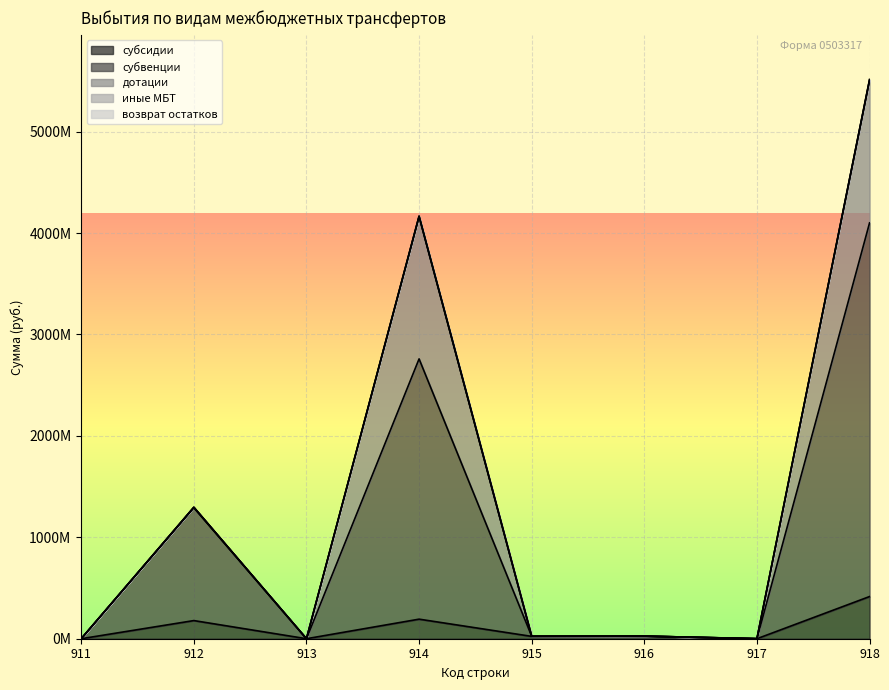

True or false: субвенции and иные МБТ cross at least once.

False